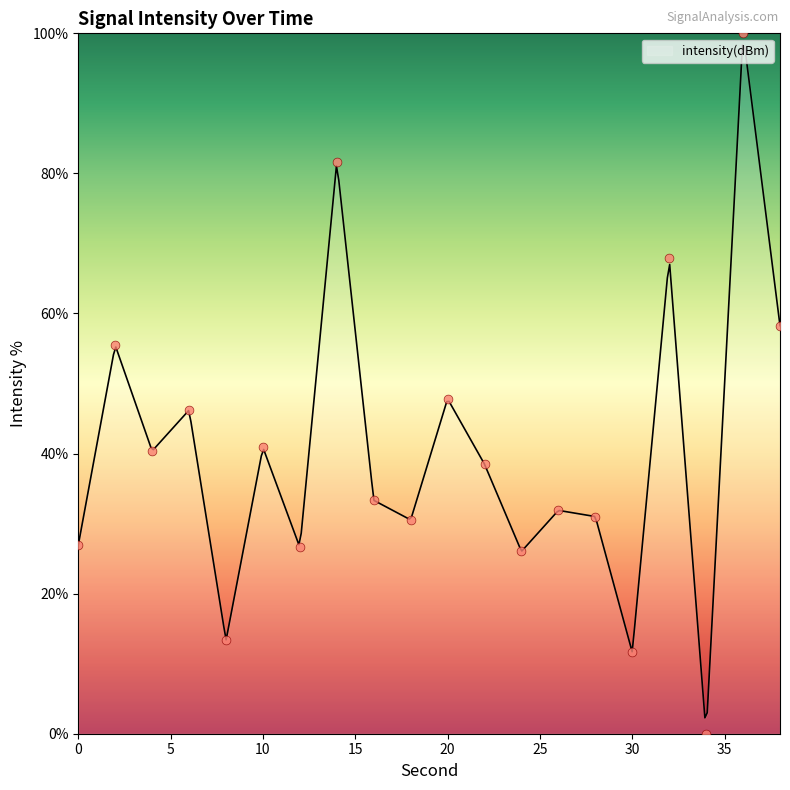

Between 30 and 4, which is larger?

4